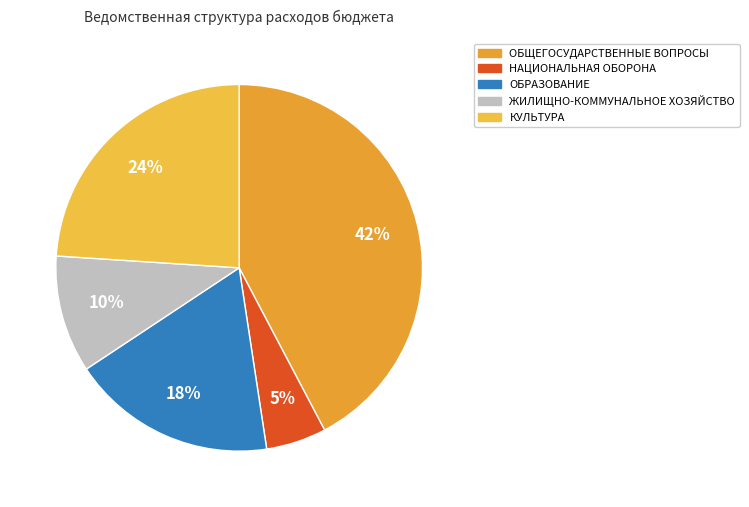

What portion of the pie excludes ЖИЛИЩНО-КОММУНАЛЬНОЕ ХОЗЯЙСТВО?

89.7%